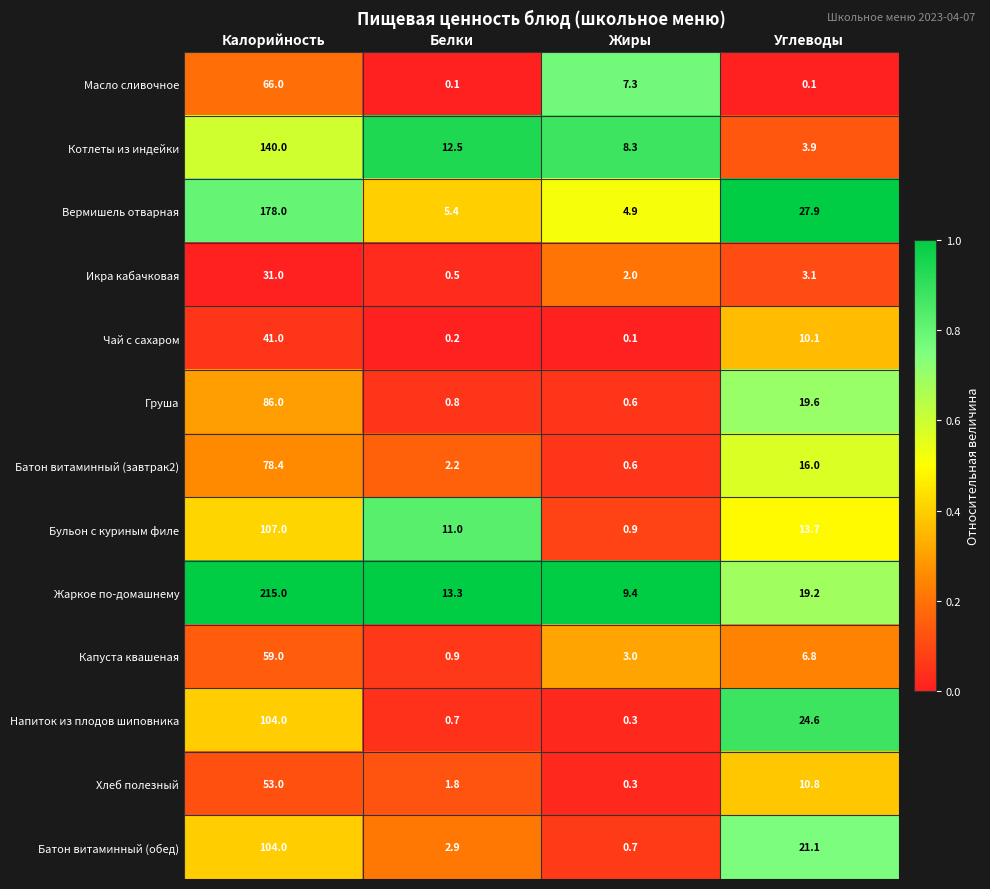

What is the total value across all series at Углеводы?

176.9